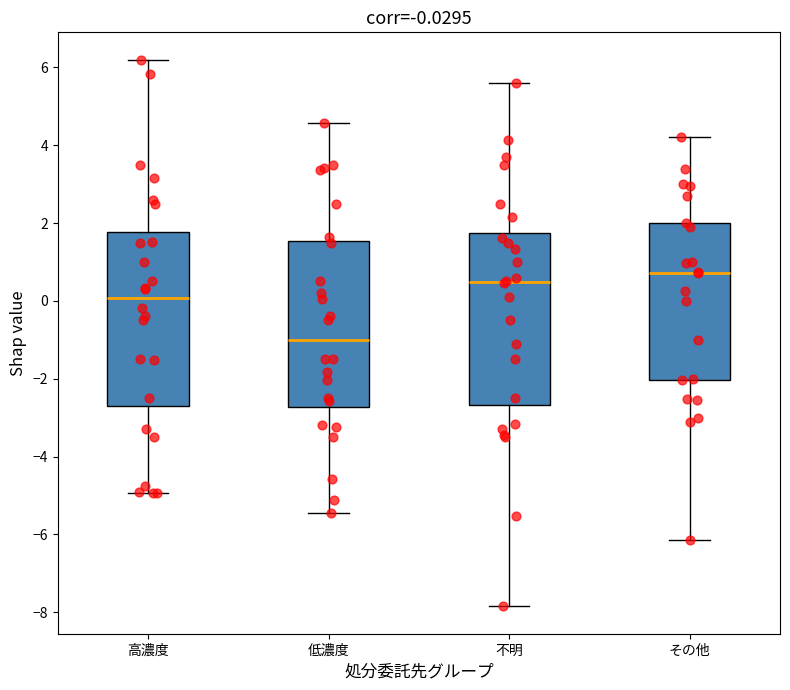

Which box's median line is the highest?

その他